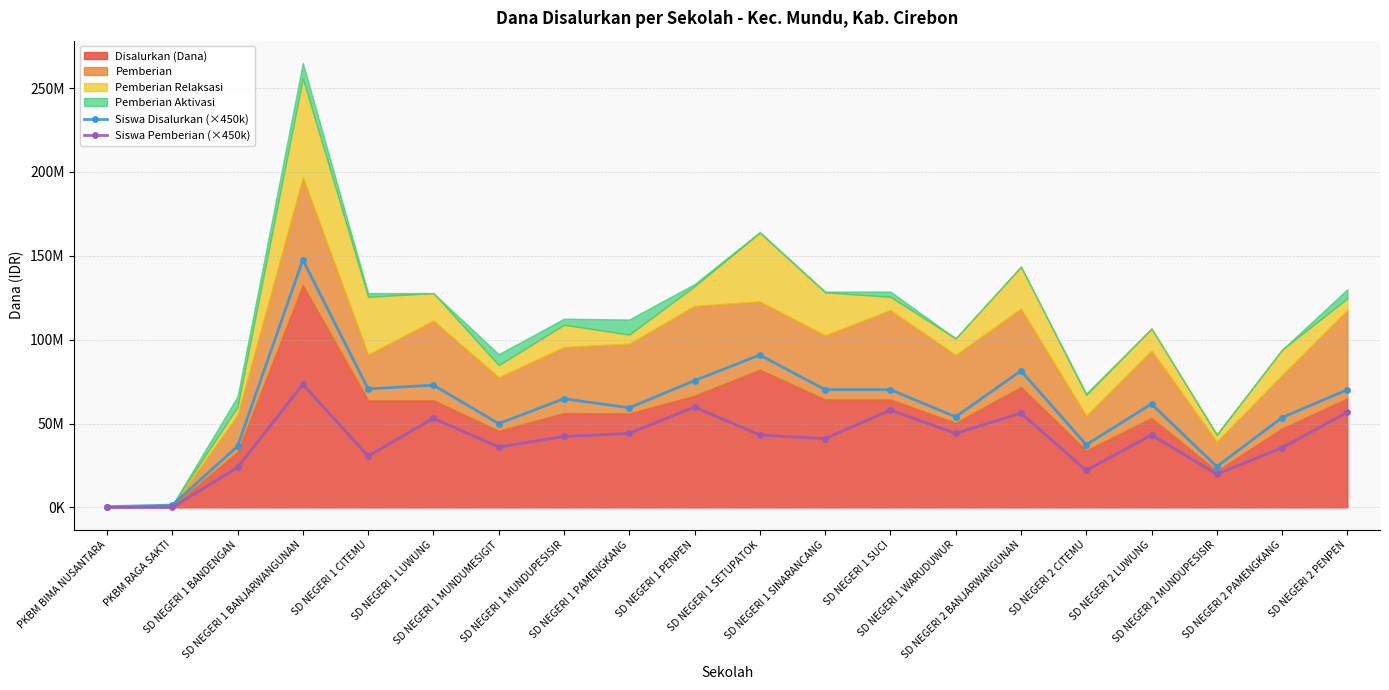

What is the sum of all Siswa Disalurkan (×450k) values?

1192950000